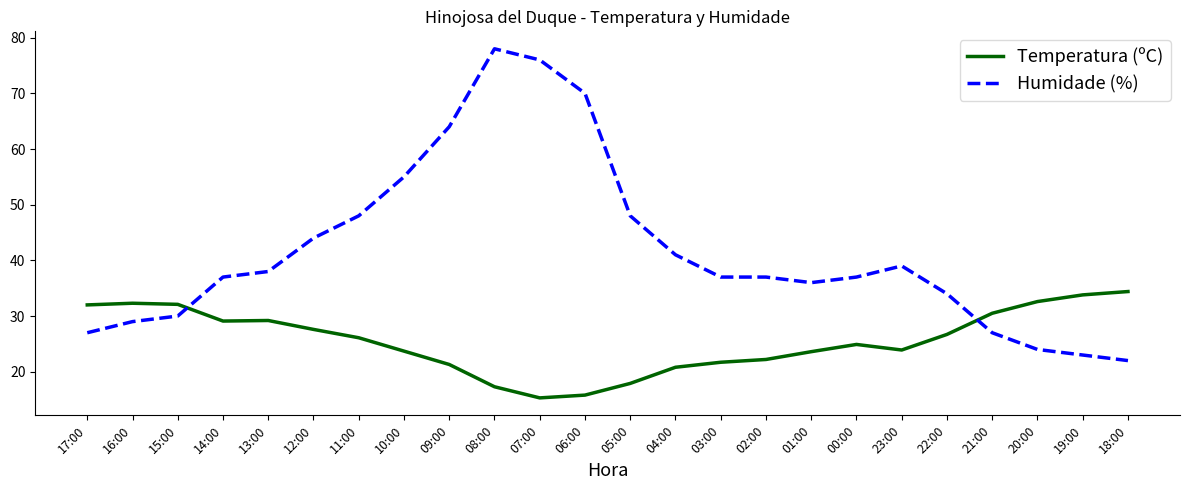

What is the difference between the highest and lowest values at 21:00?

3.5